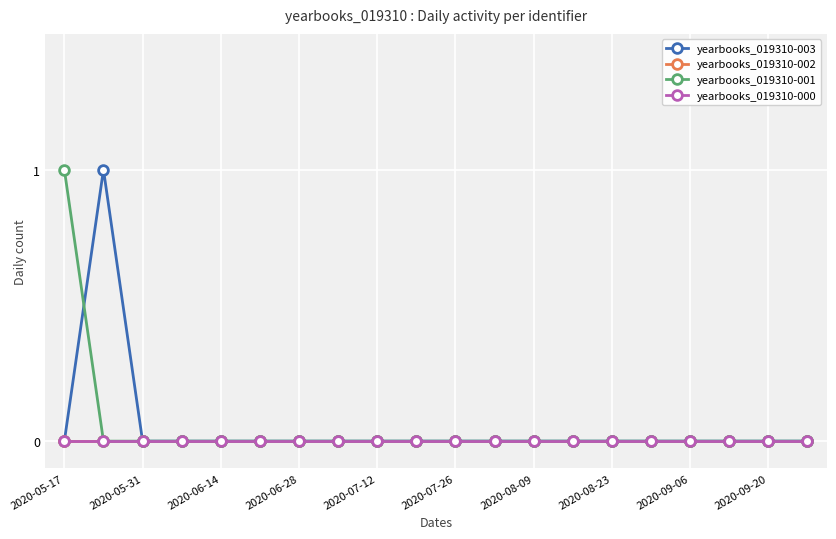

Which series has the widest spread of values?

yearbooks_019310-003